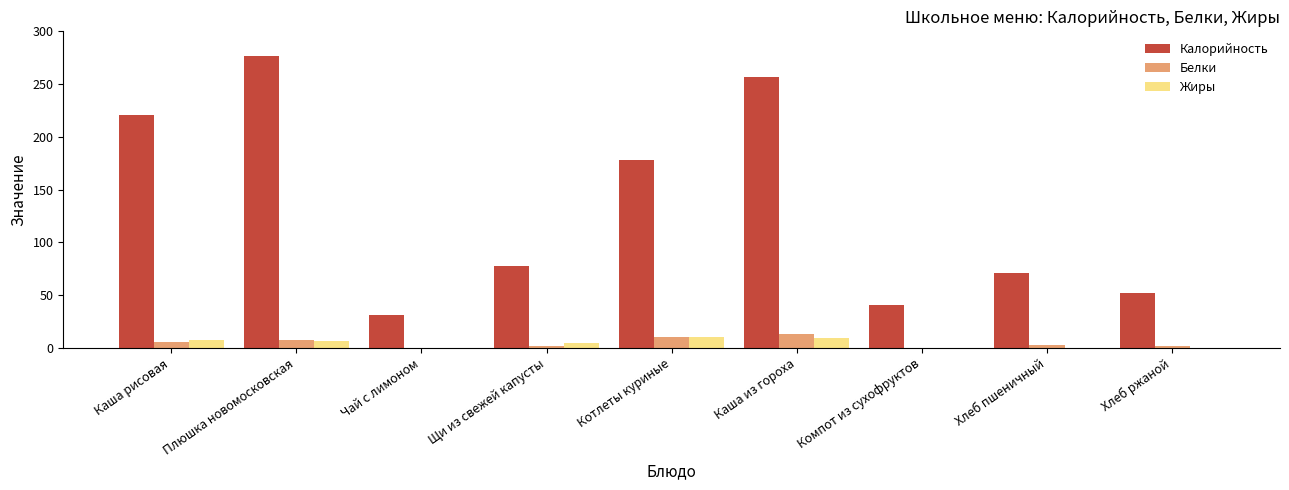

What is the total value across all series at Чай с лимоном?

31.1